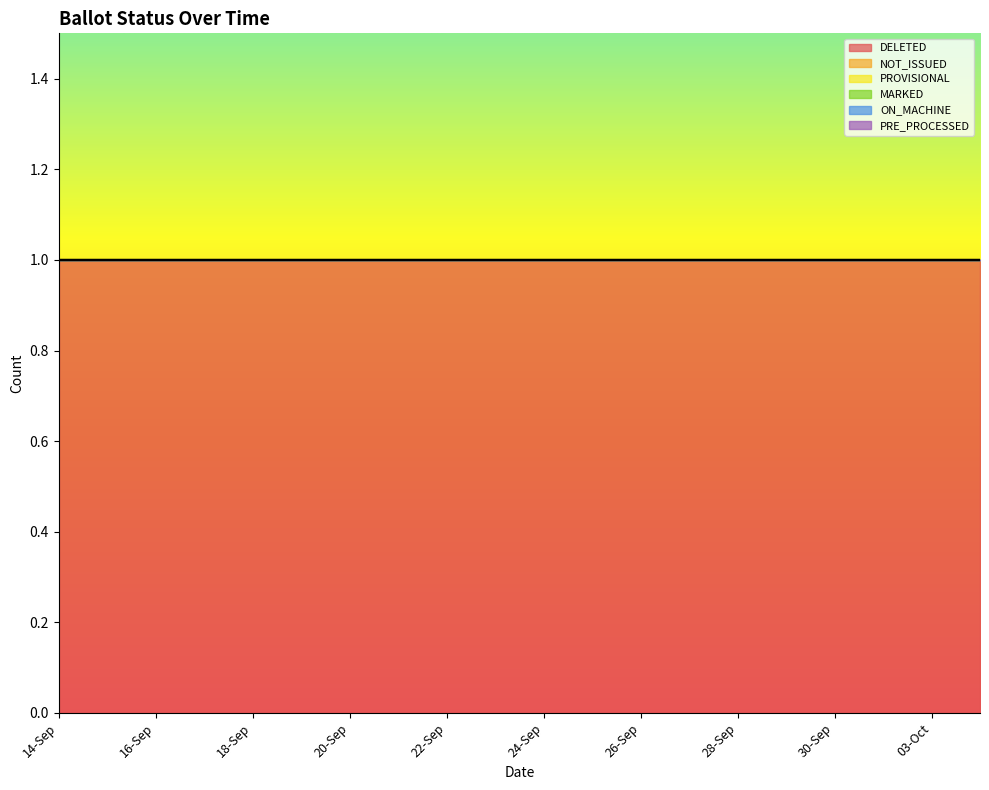

True or false: PRE_PROCESSED has more than 2 points higher than both neighbors.

False